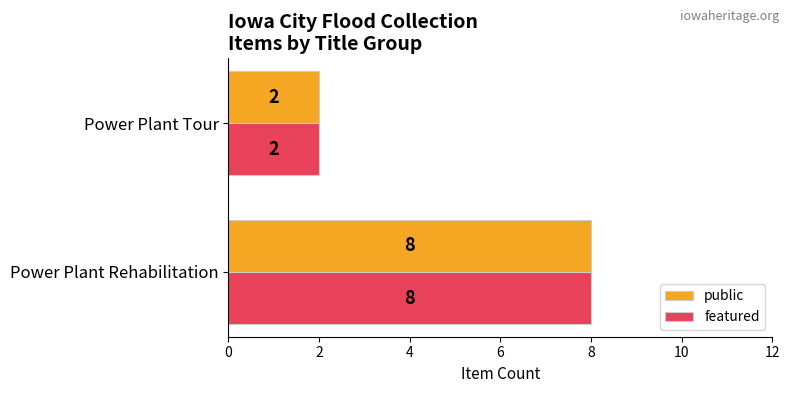

What are all the series names shown in the legend?

public, featured